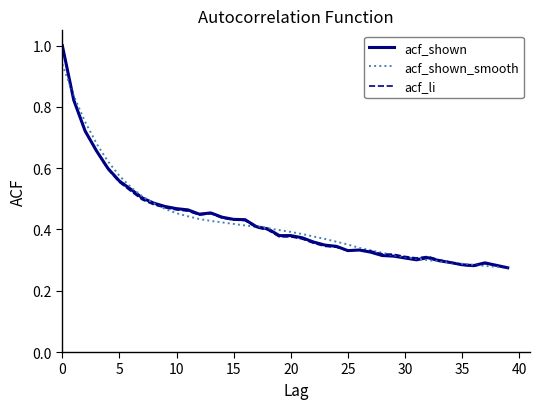

True or false: acf_li has more than 1 points higher than both neighbors.

True